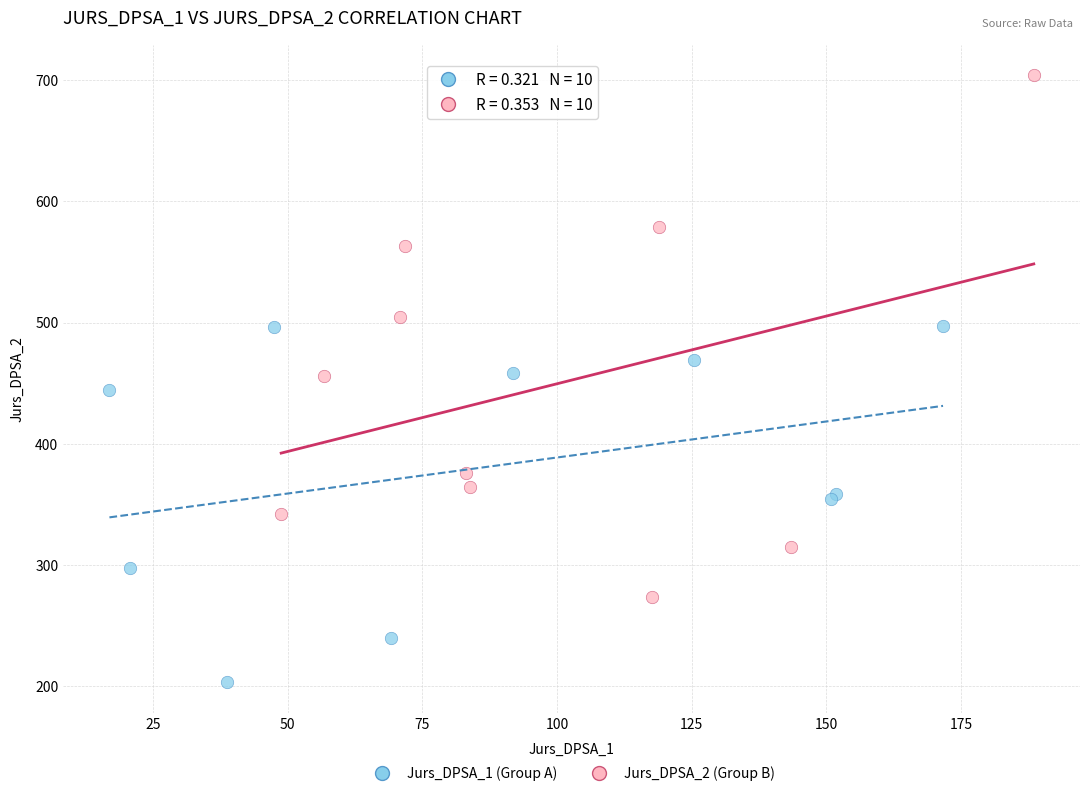

Which series has the largest Y range (max minus min)?

Jurs_DPSA_2 (Group B)